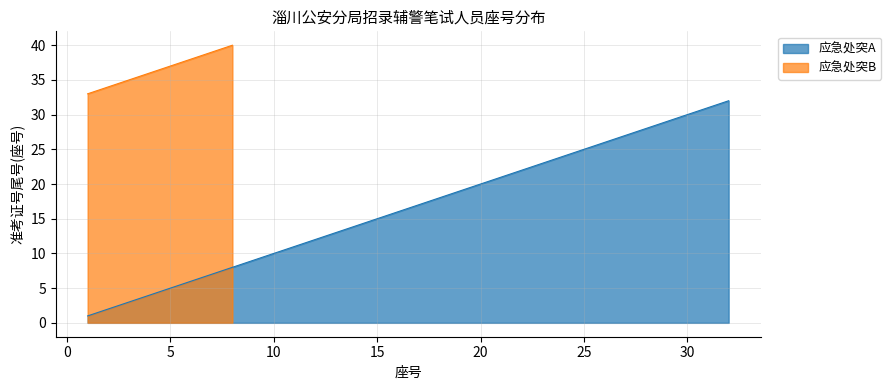

How many data points are less than 17?

16